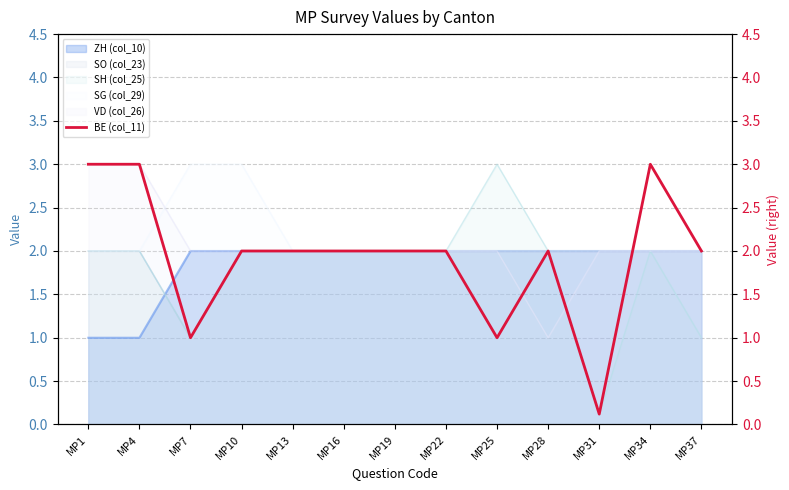

At which label does VD (col_26) reach its minimum?

MP28